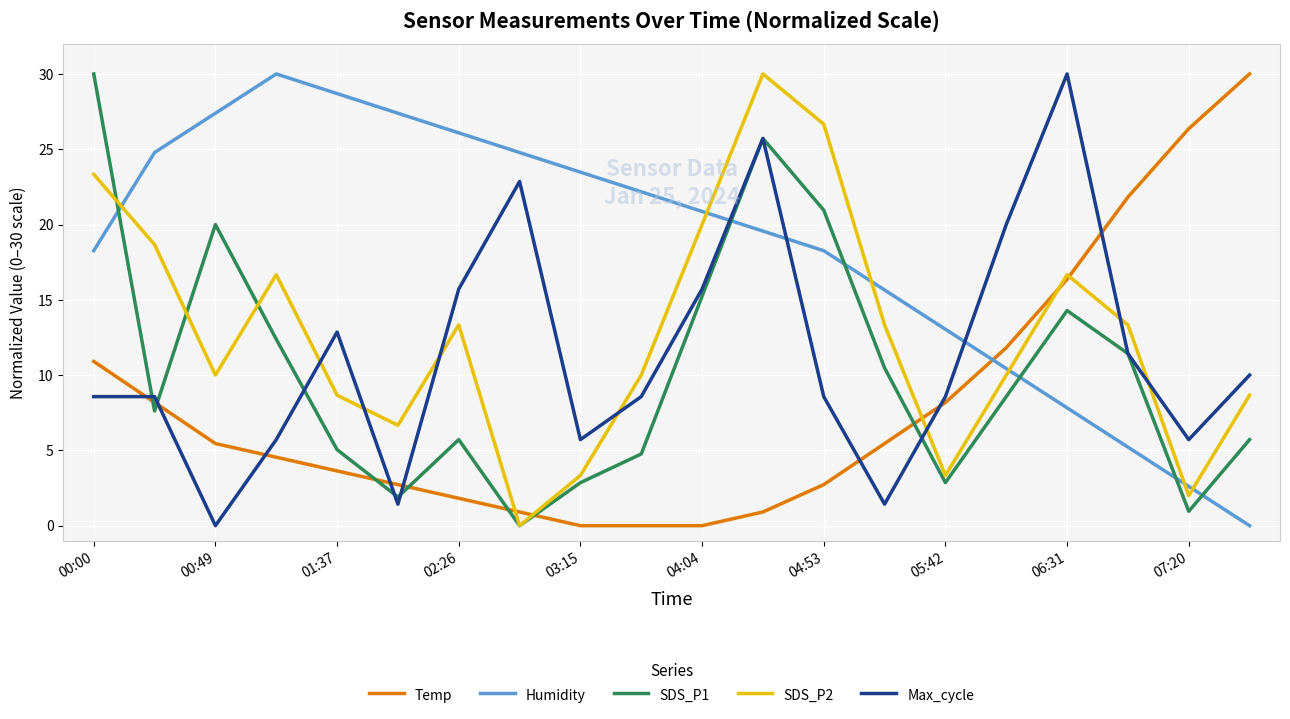

What is the difference between the maximum and second lowest values in the Temp series?

30.0